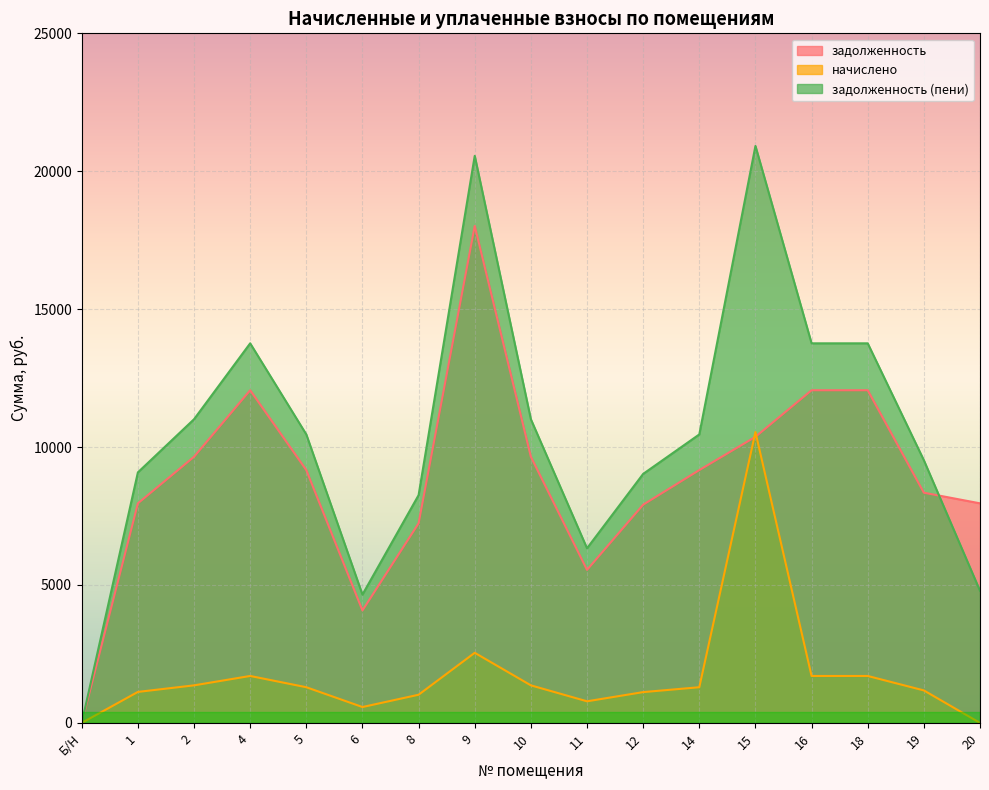

What is the total value across all series at 12?

18054.5